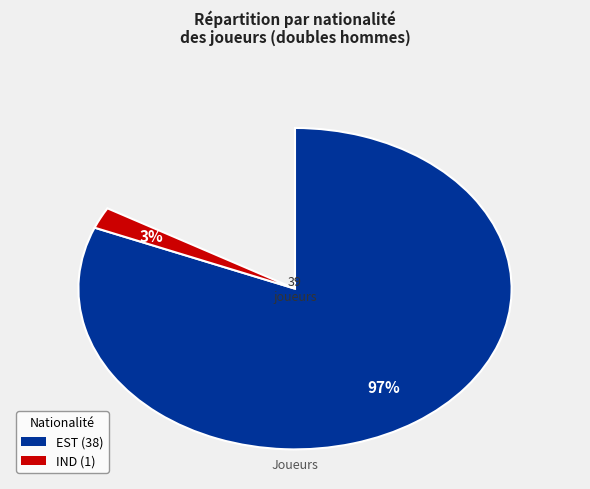

Does EST account for over 50% of the chart?

Yes